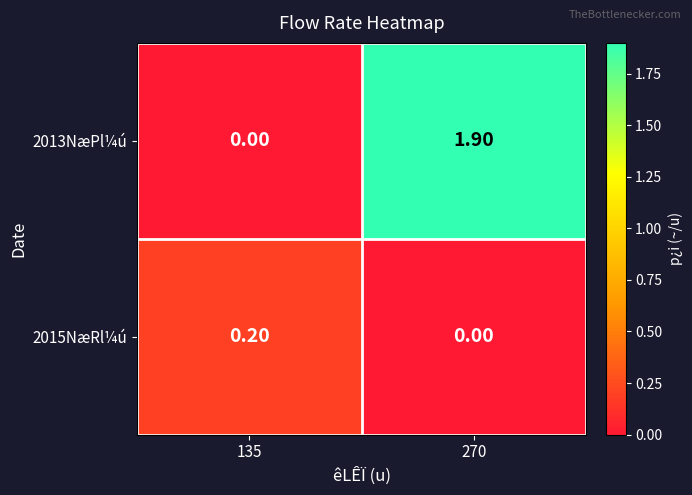

What is the difference between the maximum and minimum values in the 2013NæPl¼ú series?

1.9